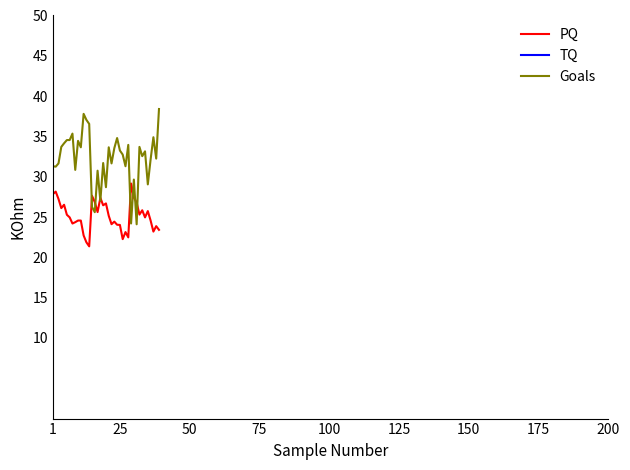

True or false: PQ and TQ intersect in this chart.

False